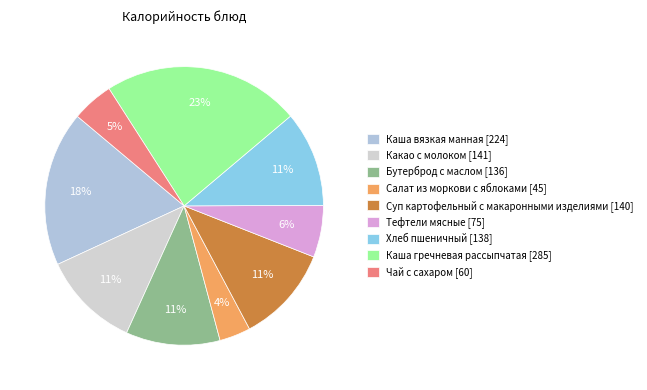

To the nearest percent, what is the difference between the Каша вязкая манная and Чай с сахаром slice percentages?

13%